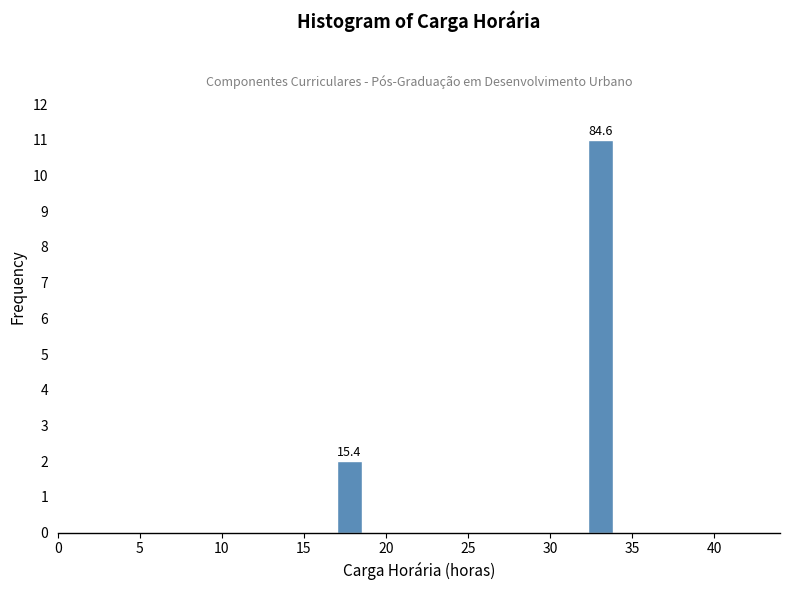

Around what value on the x-axis is the tallest bar? Give the approximate position of its centre, as read against the axis.

33.0